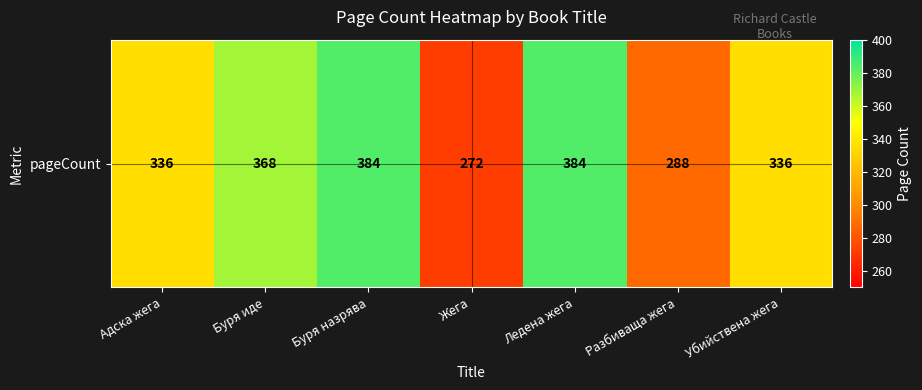

What is the average value?

338